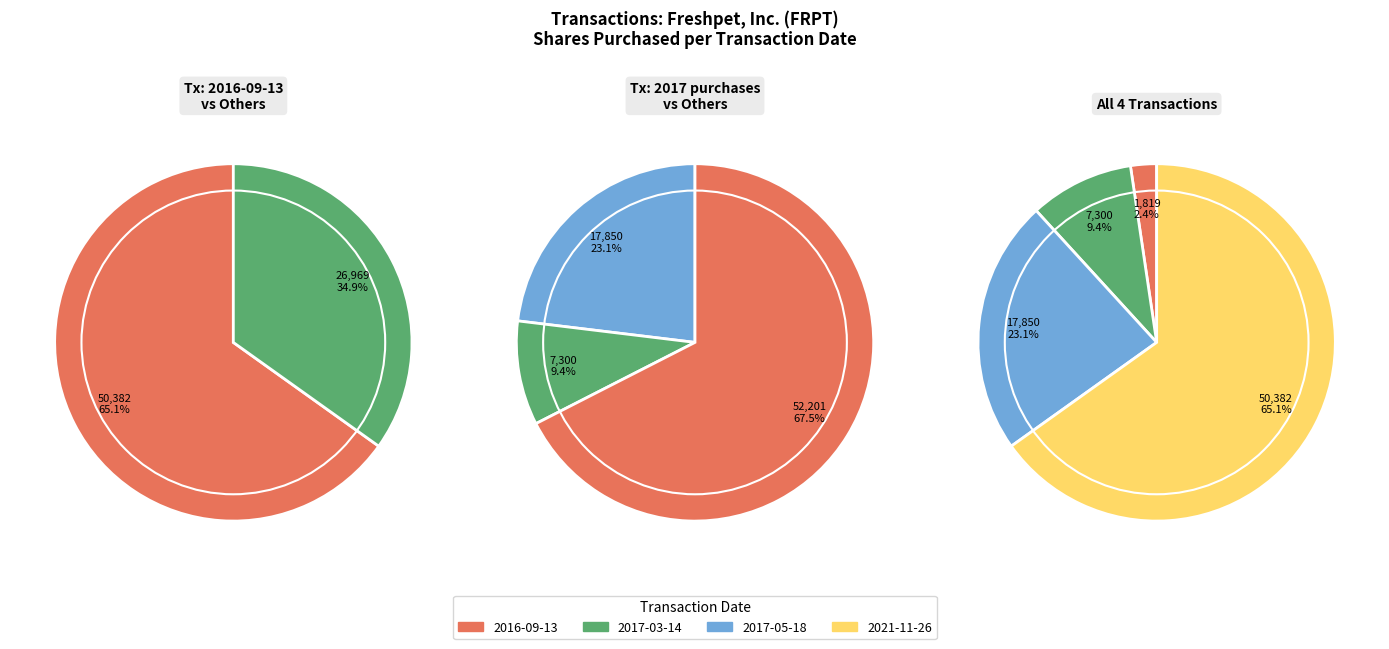

Is it true that 2017-05-18 is 16% of the pie?

False